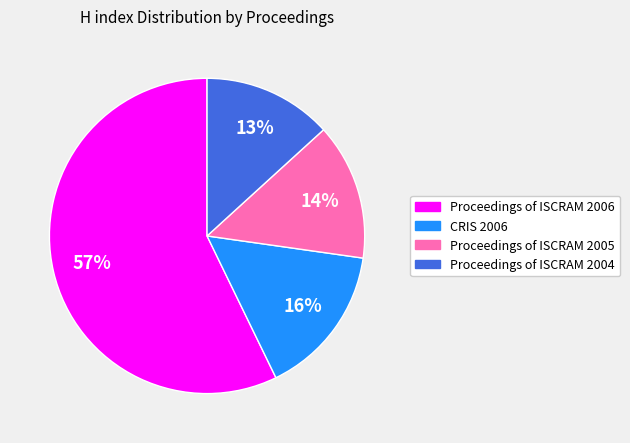

What is the ratio of the value at Proceedings of ISCRAM 2005 to the value at Proceedings of ISCRAM 2004?

1.1